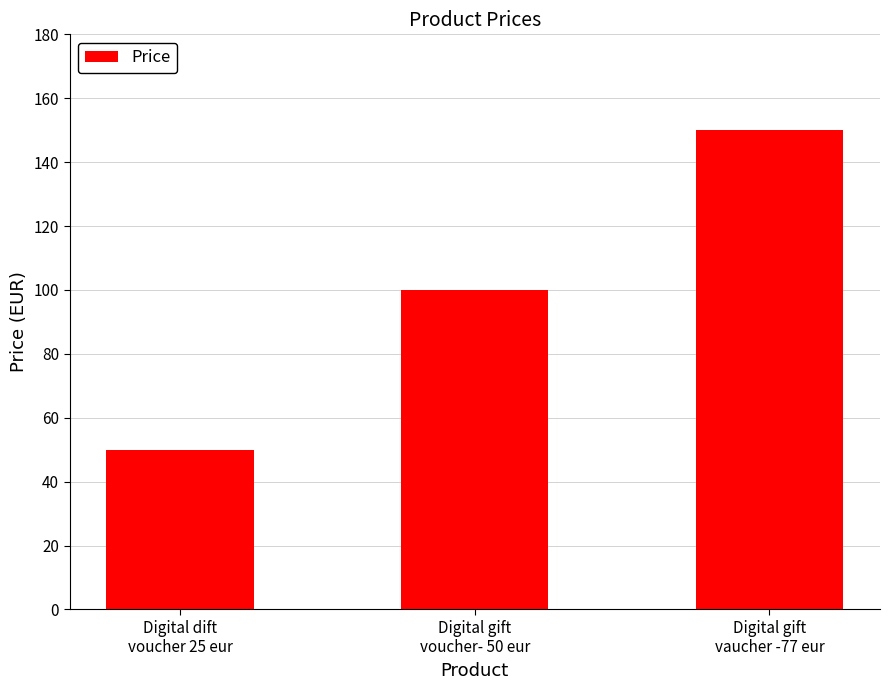

What is the ratio of the value at Digital gift
vaucher -77 eur to the value at Digital dift
voucher 25 eur?

3.0